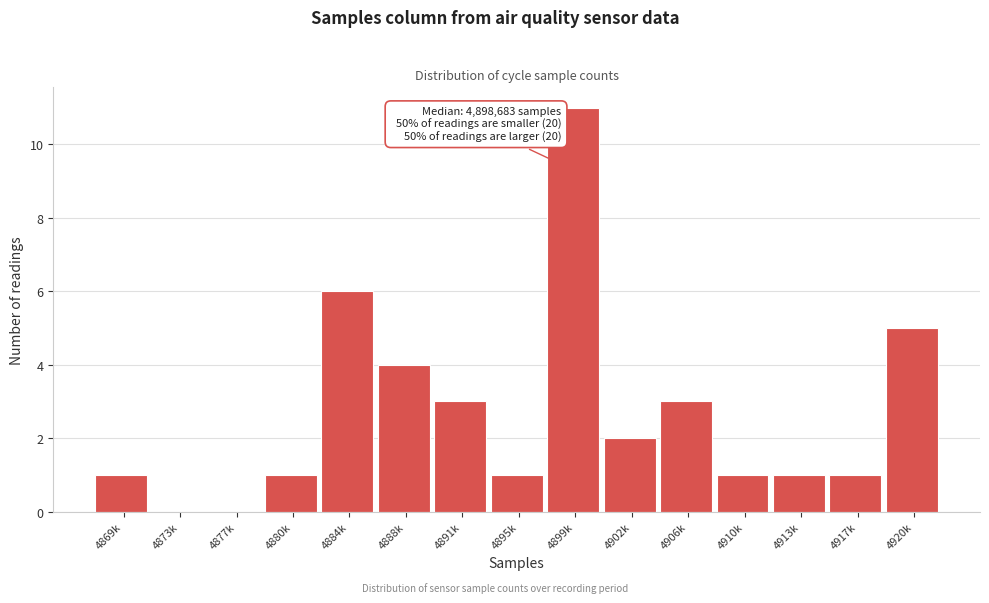

Reading left to right, what are all the values shown in this chart?

4869k=1	4873k=0	4877k=0	4880k=1	4884k=6	4888k=4	4891k=3	4895k=1	4899k=11	4902k=2	4906k=3	4910k=1	4913k=1	4917k=1	4920k=5